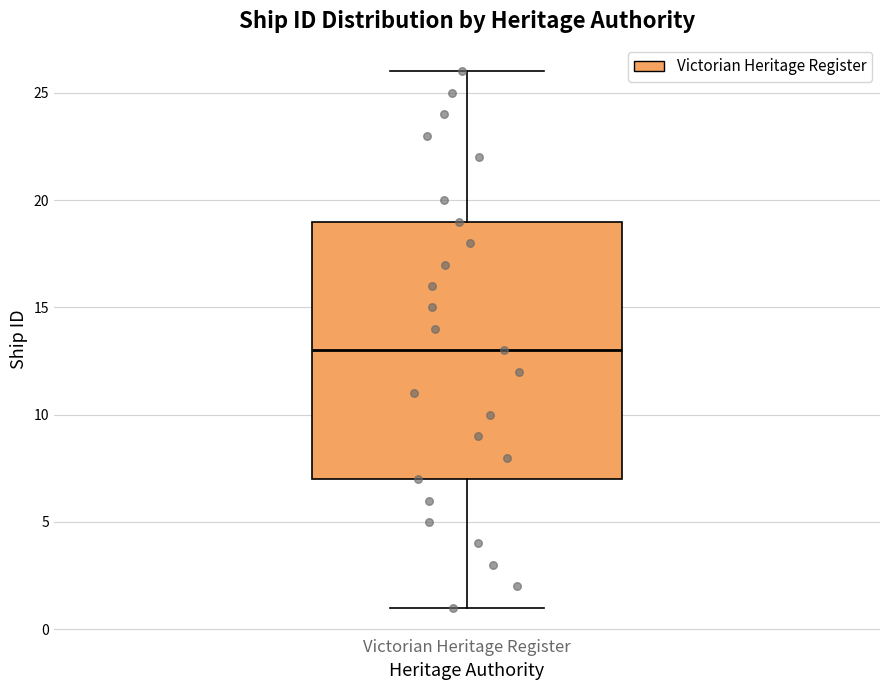

Where does the lower whisker of the box for Victorian Heritage Register end on the y-axis? The values are not printed on the chart, so give them approximately, as read against the axis.

1